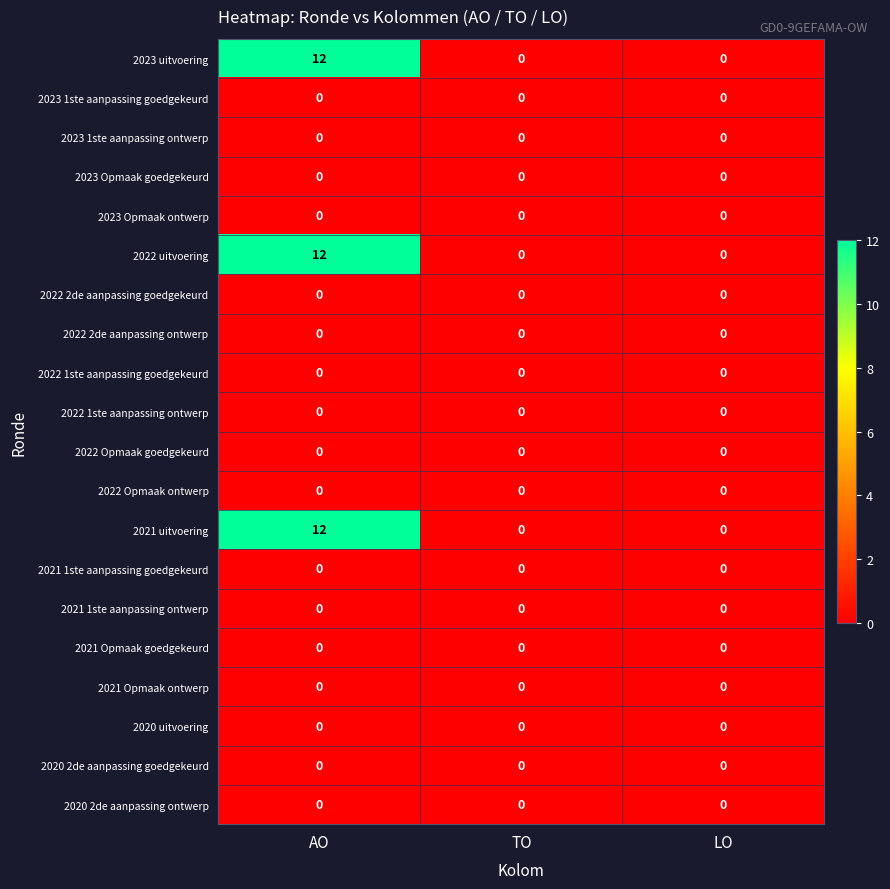

What is the spread (max minus min) of values at AO?

12